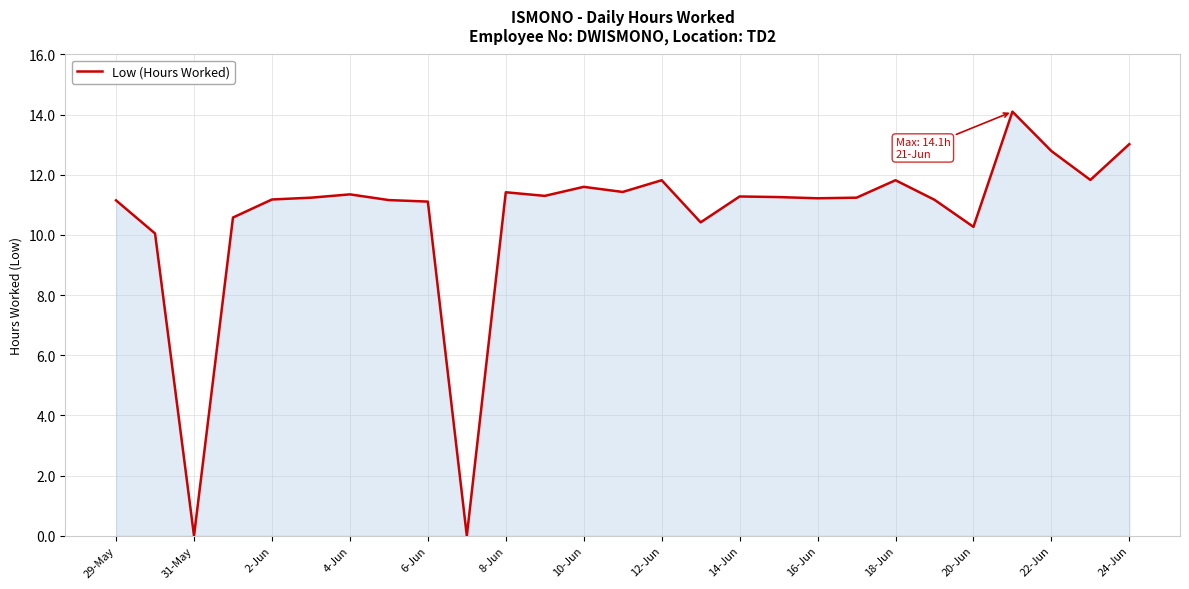

What is the greatest value displayed?

14.1